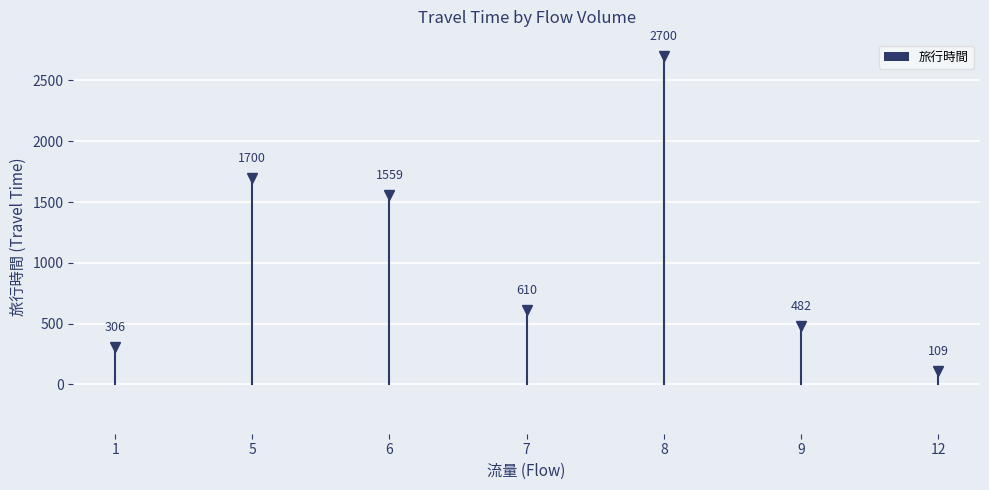

Reading left to right, transcribe all the data shown in this chart.

306	1700	1559	610	2700	482	109